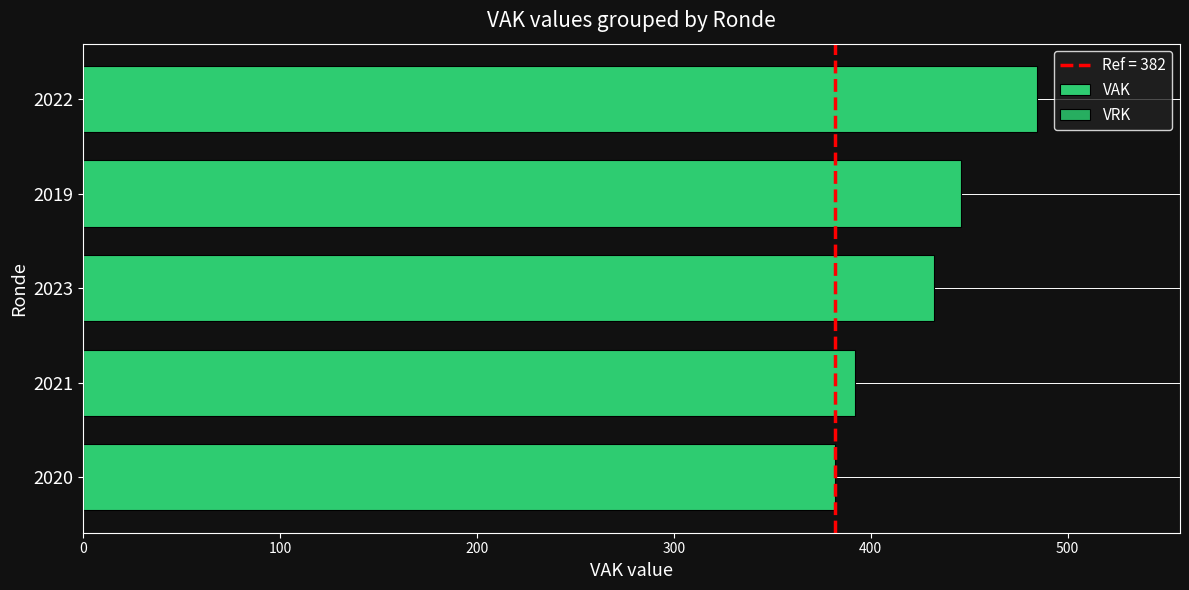

How many series are shown in this chart?

1